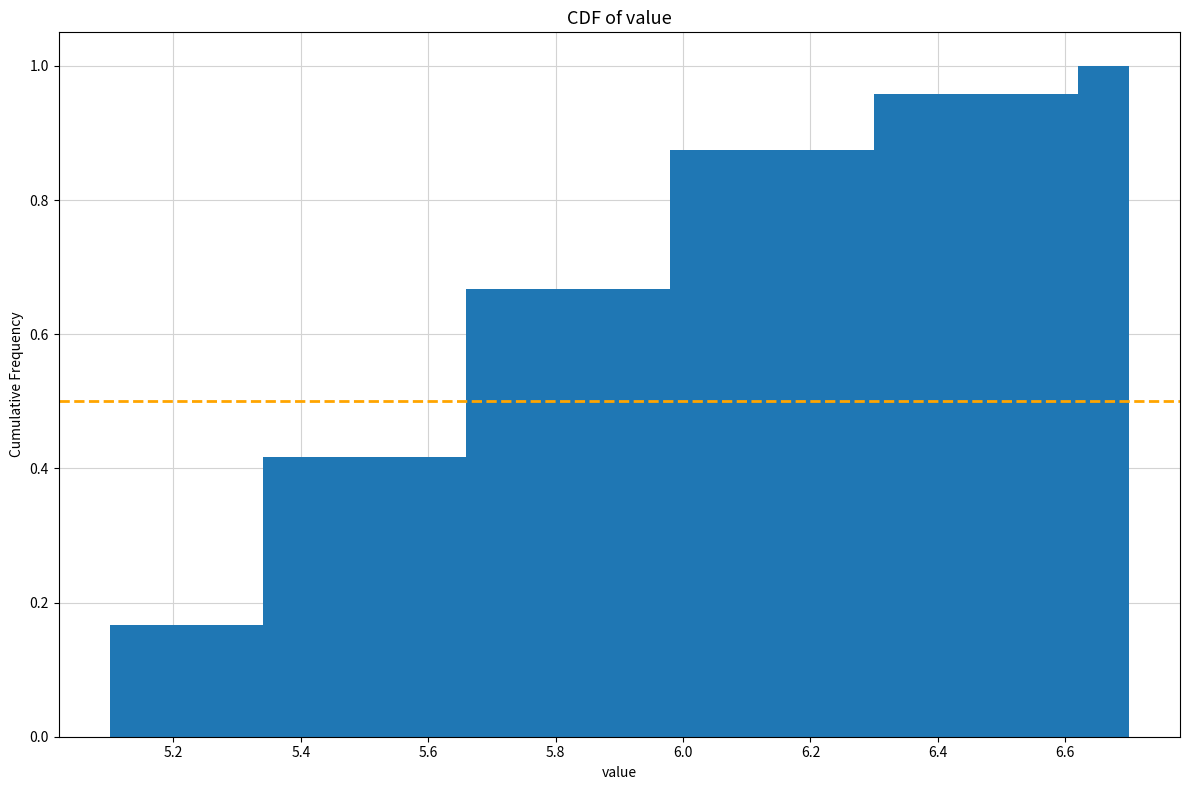

How tall is the bar that spans 5.50 to 5.58 on the x-axis? The values are not printed on the chart, so give them approximately, as read against the axis.

0.42